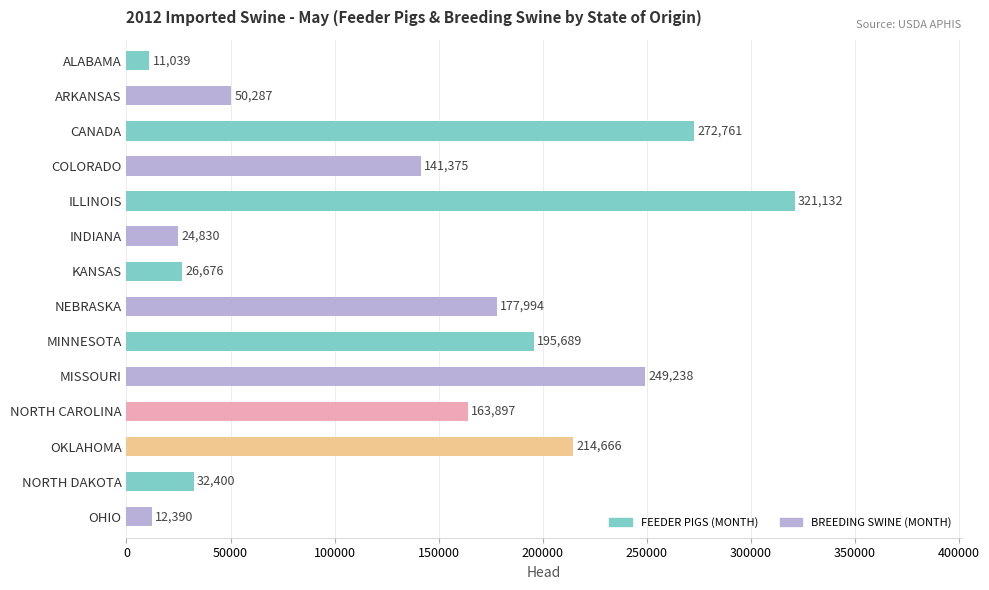

Read the value at ARKANSAS, to the nearest 100.

50300